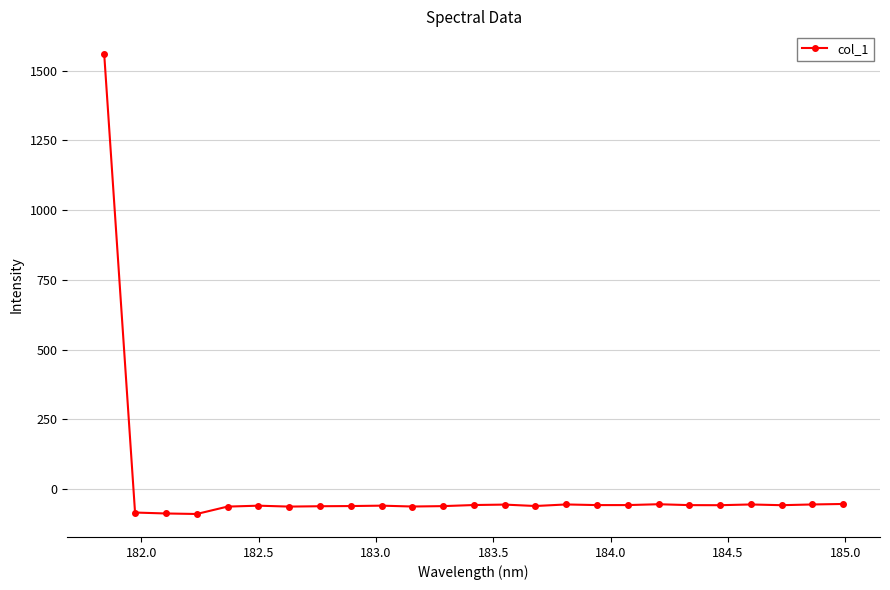

What is the difference between the second highest and second lowest values?

34.1